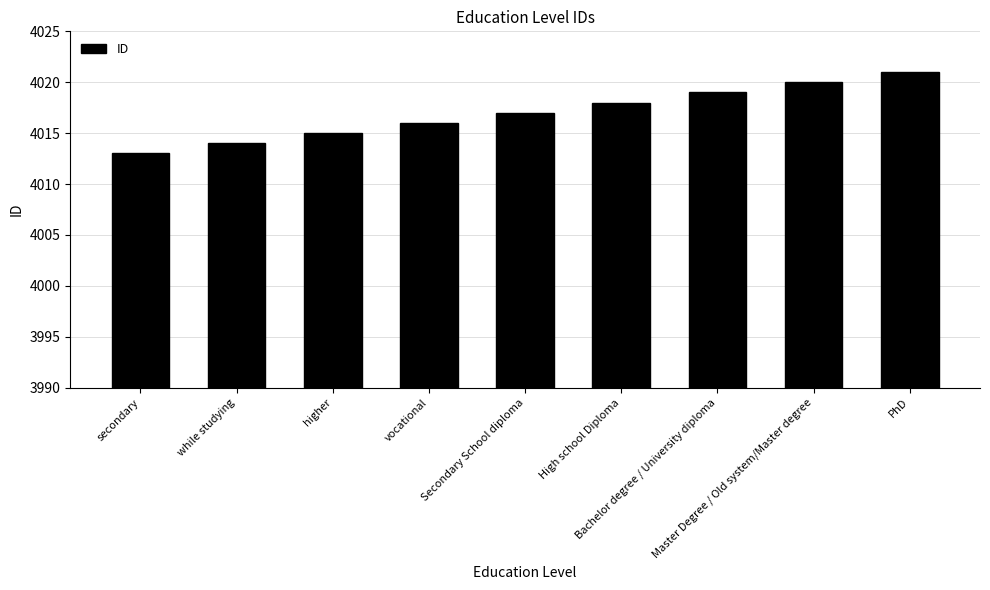

What is the label of the 7th bar from the left?

Bachelor degree / University diploma